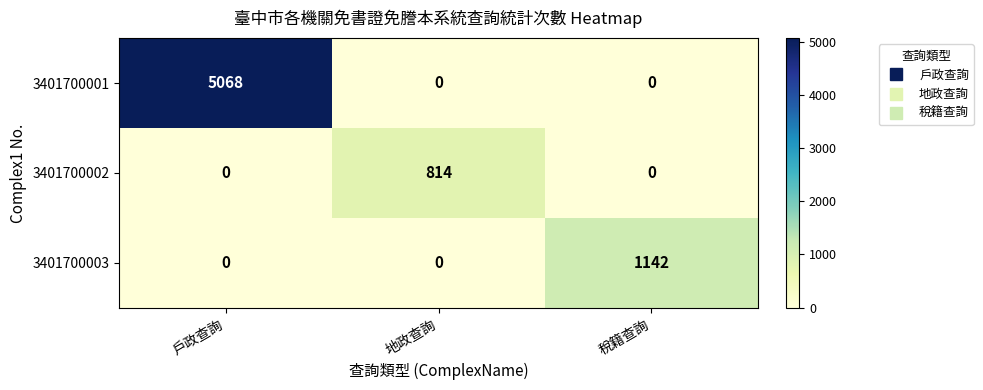

What is the spread (max minus min) of values at 戶政查詢?

5068